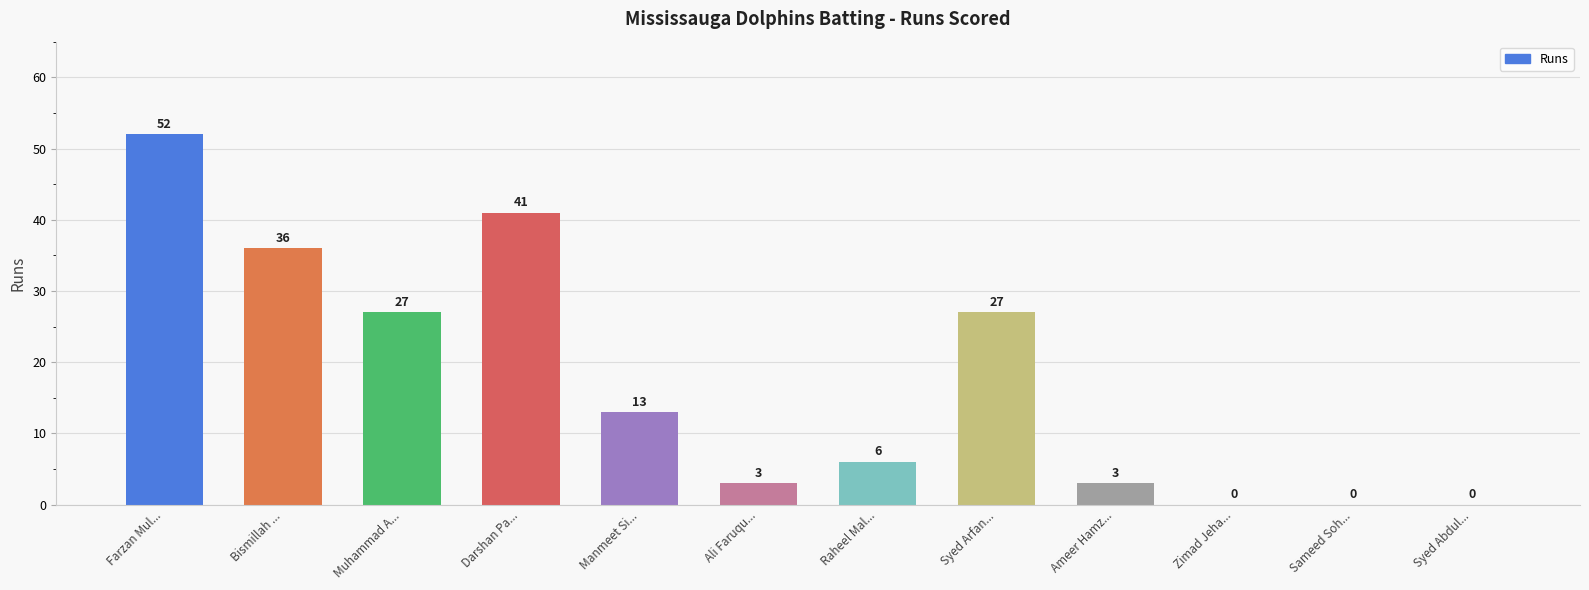

What is the average value?

17